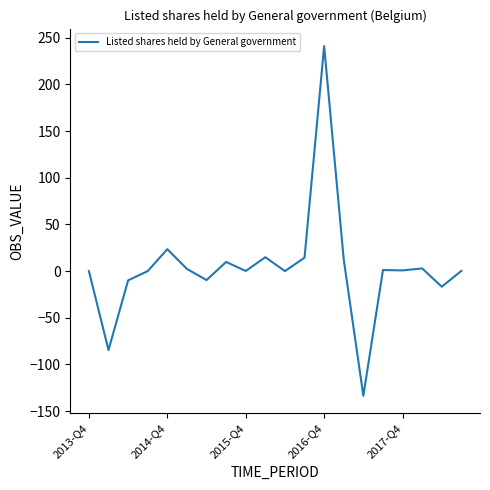

What is the difference between the maximum and minimum values?

374.7